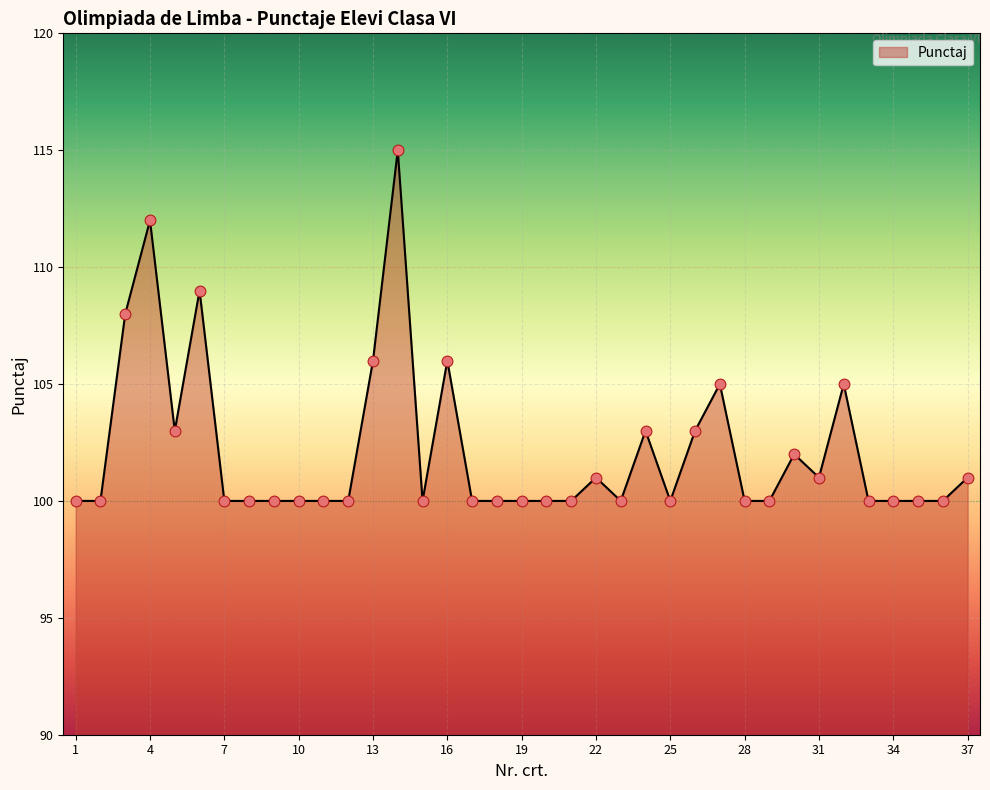

What is the difference between the maximum and minimum values?

15